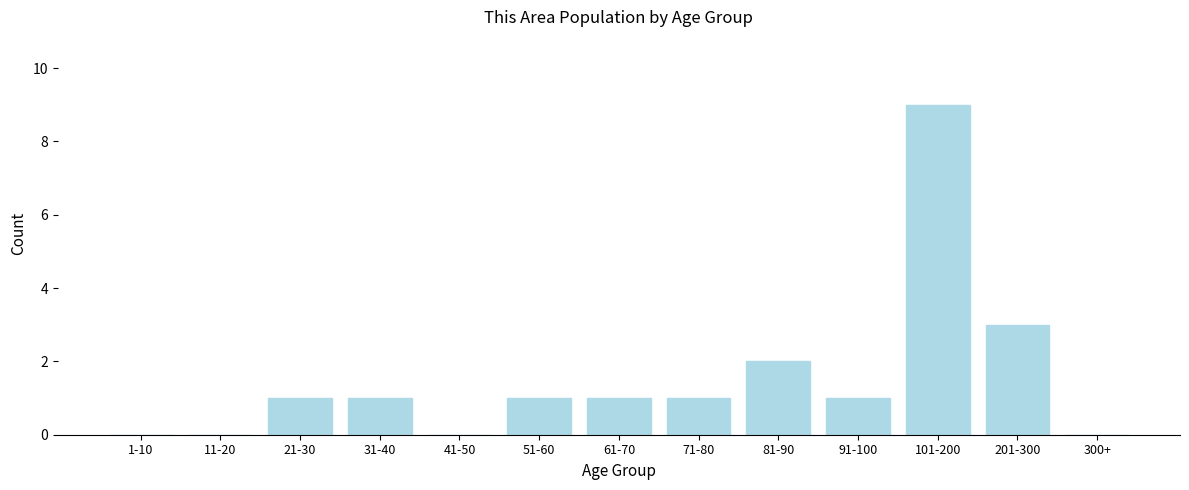

Reading right to left, what are all the values shown in this chart?

300+=0	201-300=3	101-200=9	91-100=1	81-90=2	71-80=1	61-70=1	51-60=1	41-50=0	31-40=1	21-30=1	11-20=0	1-10=0